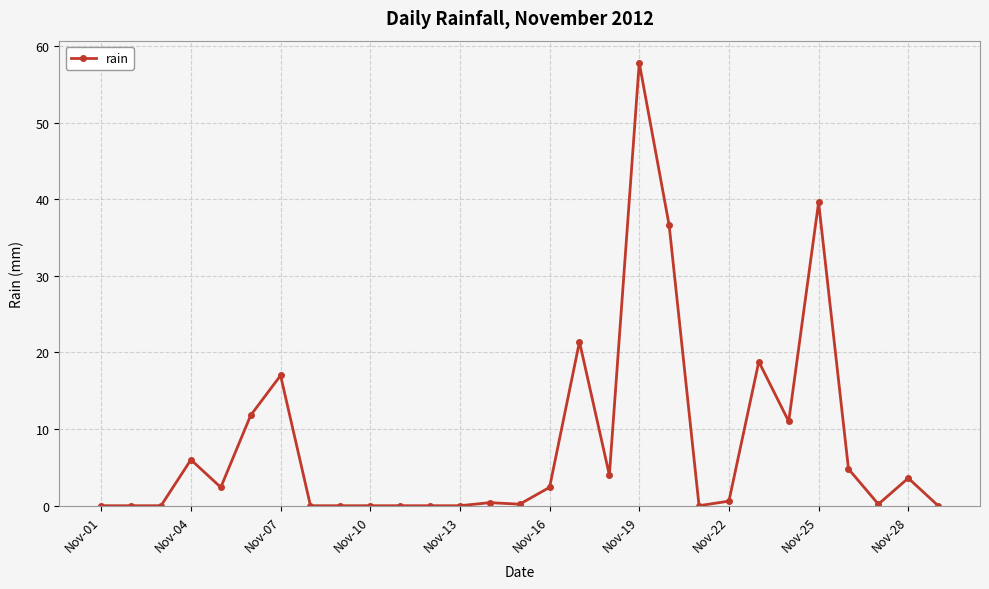

What is the difference between the second highest and minimum values?

39.6